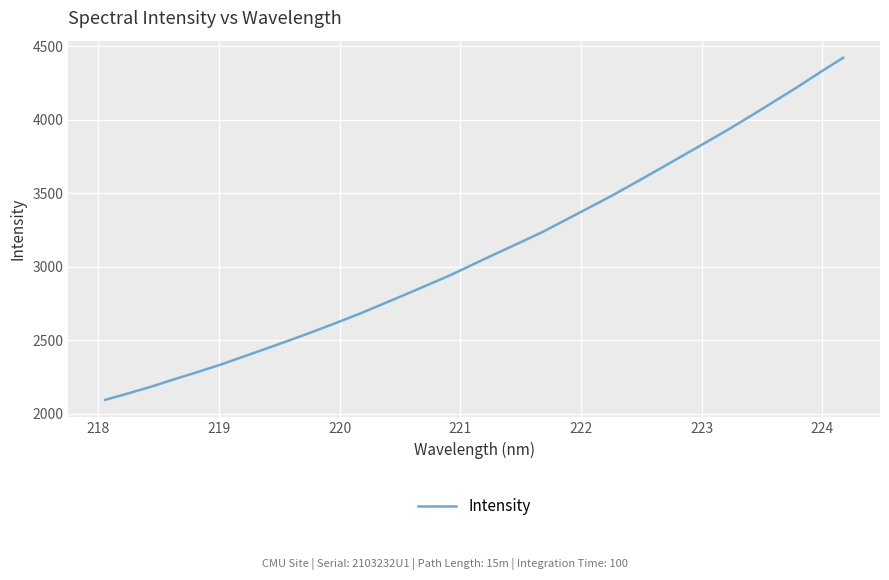

What is the smallest value displayed?

2096.0